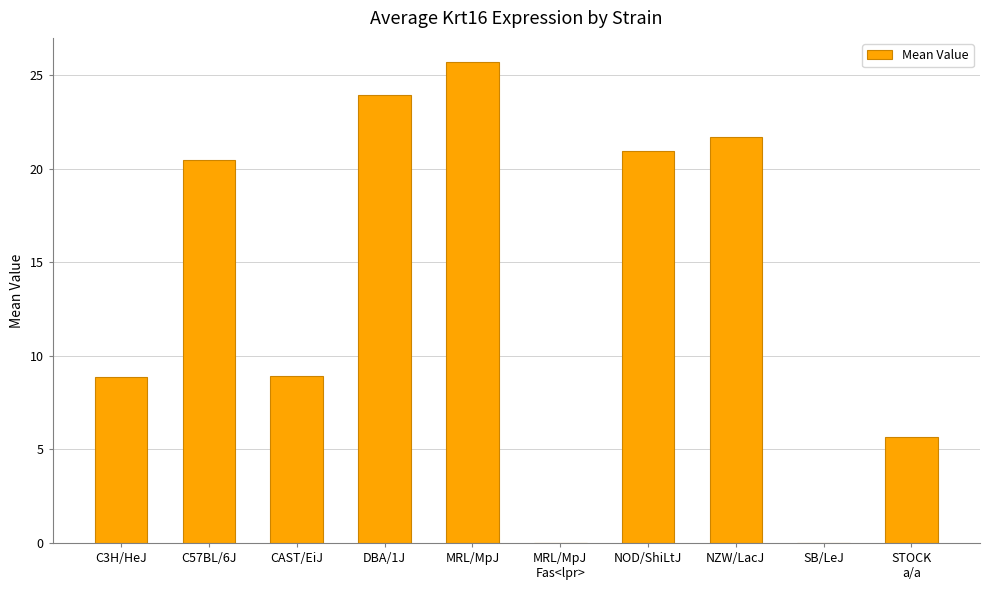

The chart shows a value of 21.7 at NZW/LacJ. True or false?

True